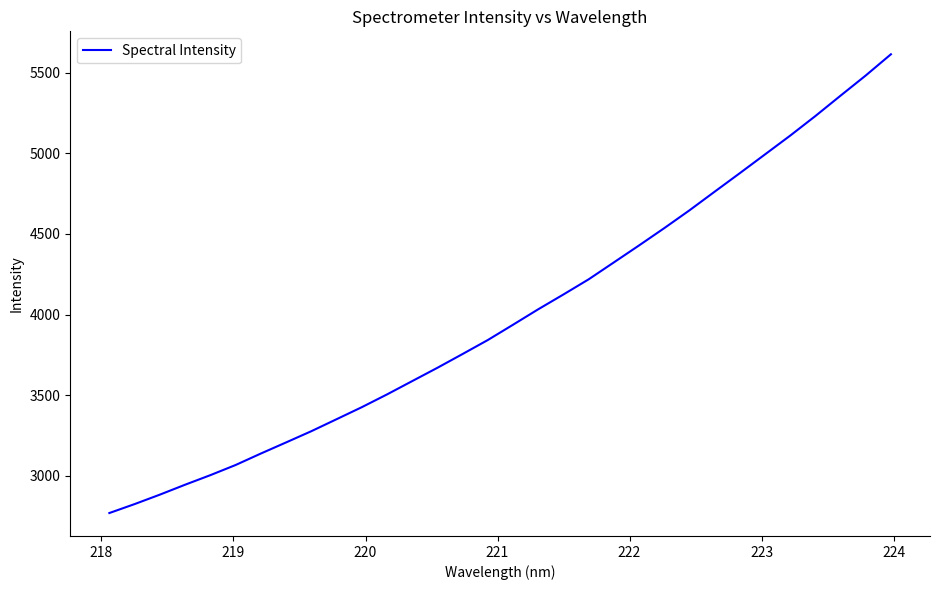

What is the maximum value shown in the chart?

5613.6